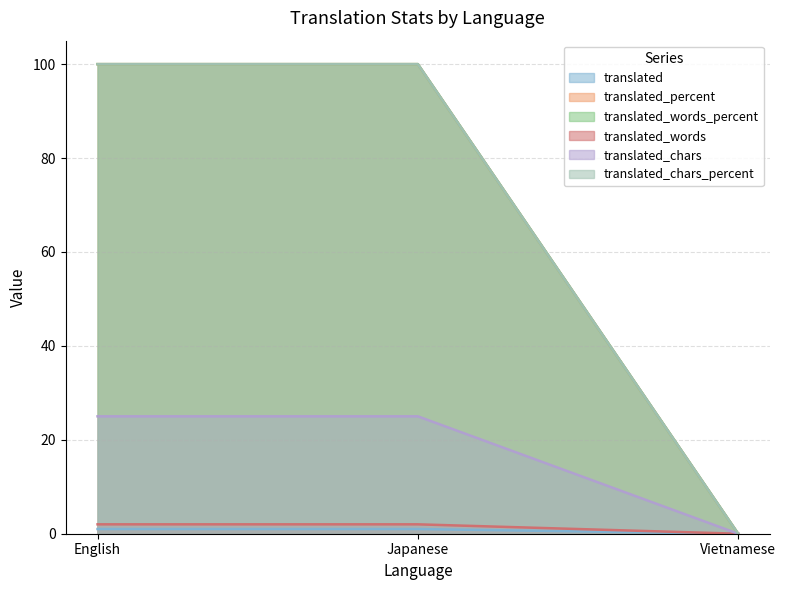

What is the label of the 3rd point from the left?

Vietnamese